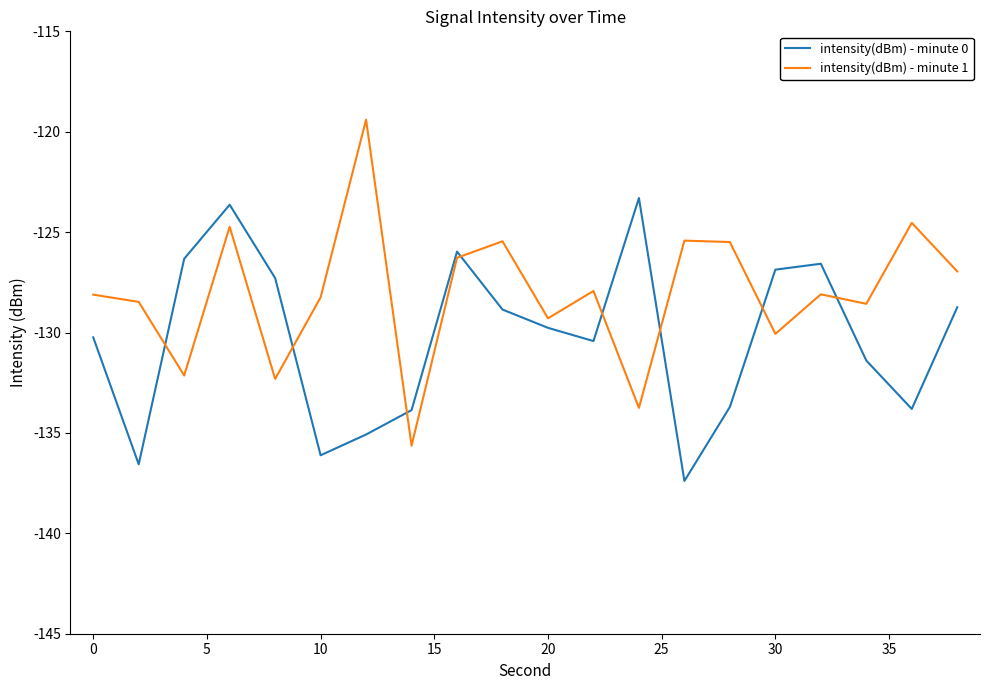

True or false: intensity(dBm) - minute 0 and intensity(dBm) - minute 1 intersect in this chart.

True